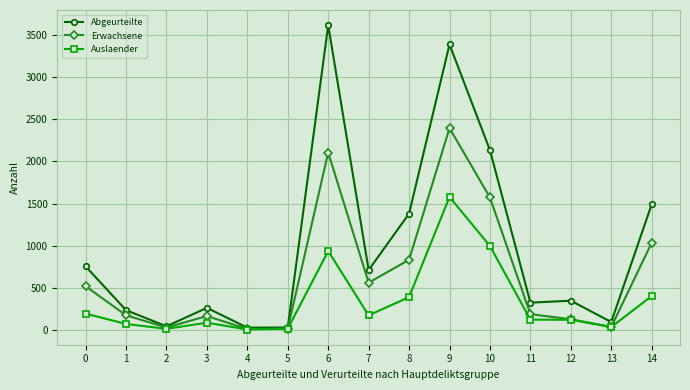

The value of Erwachsene at 8 is 832. True or false?

True